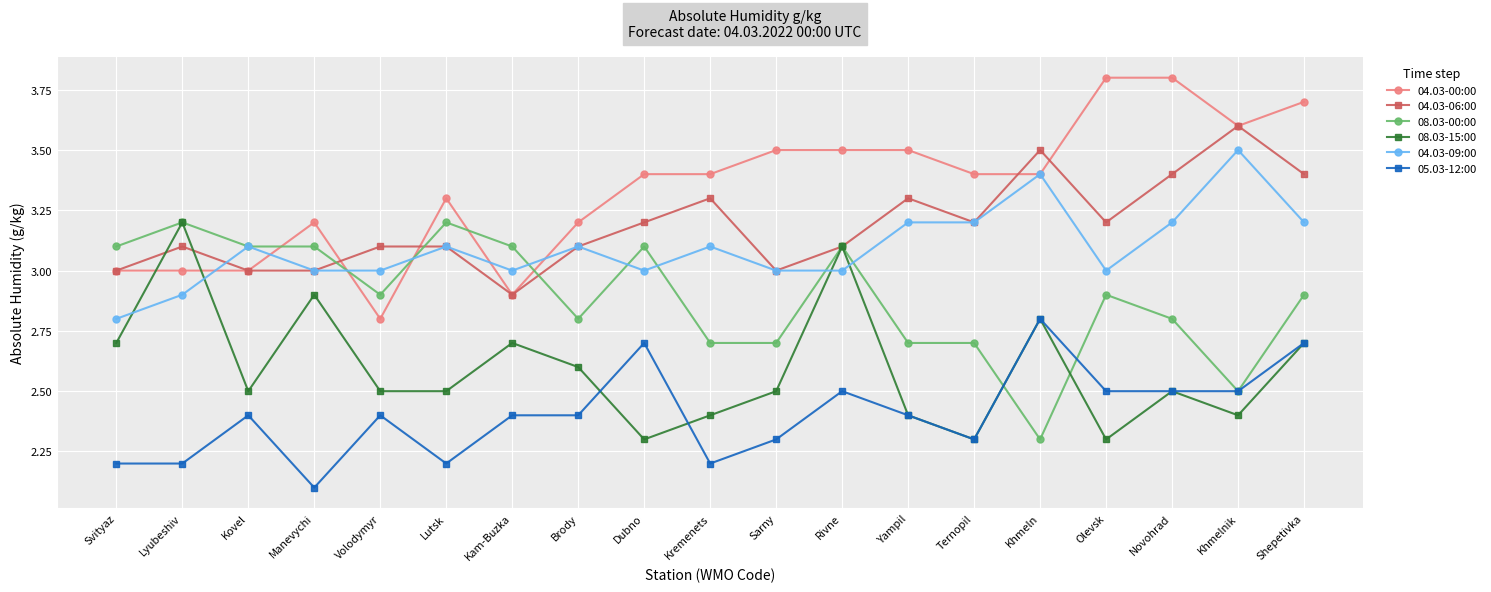

Which series has the largest total across all categories?

04.03-00:00